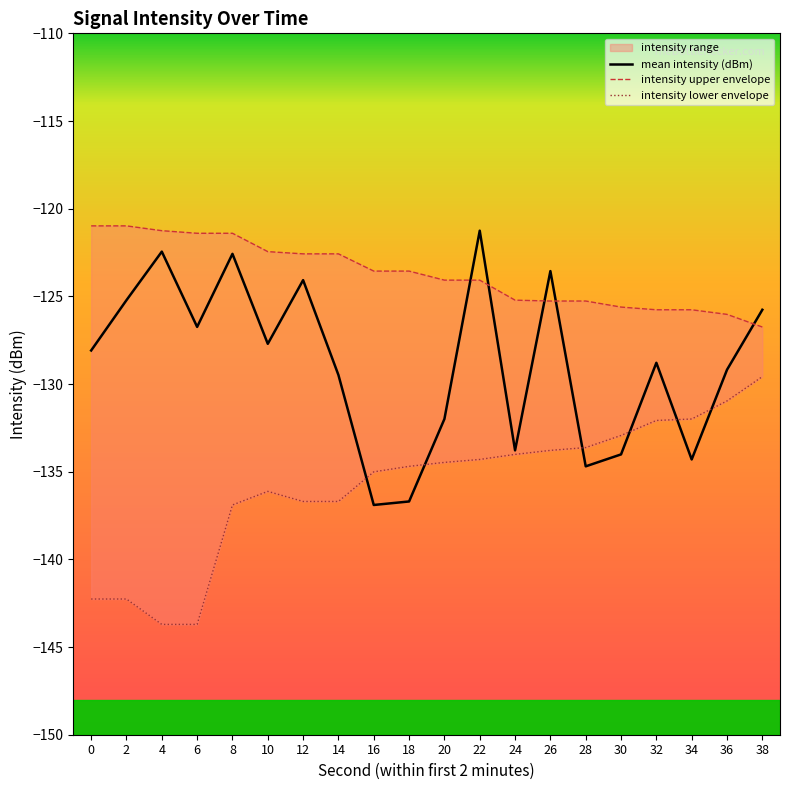

The value of intensity upper envelope at 0 is -179.3. True or false?

False